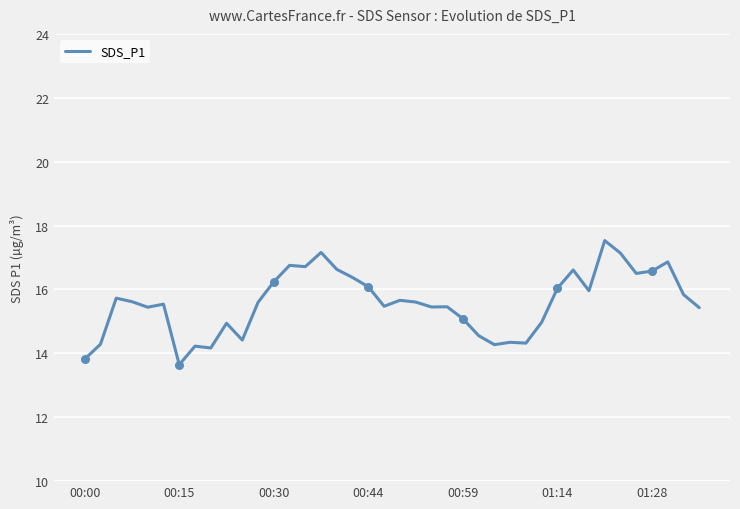

What is the smallest value displayed?

13.6